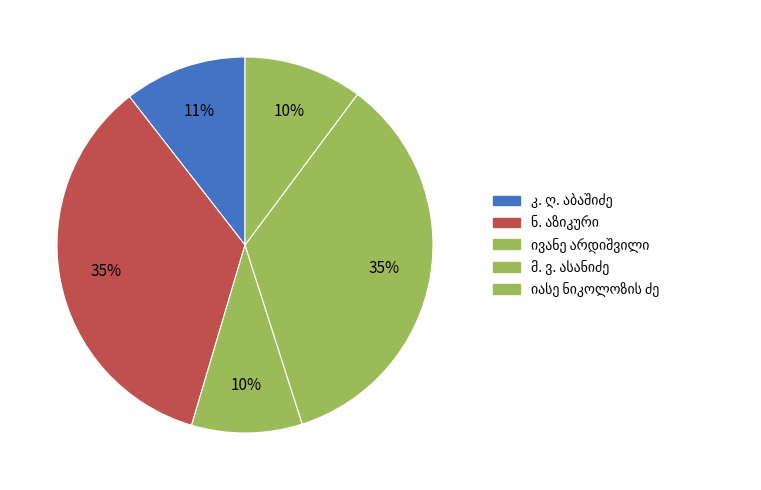

What portion of the pie excludes მ. ვ. ასანიძე?

65.1%